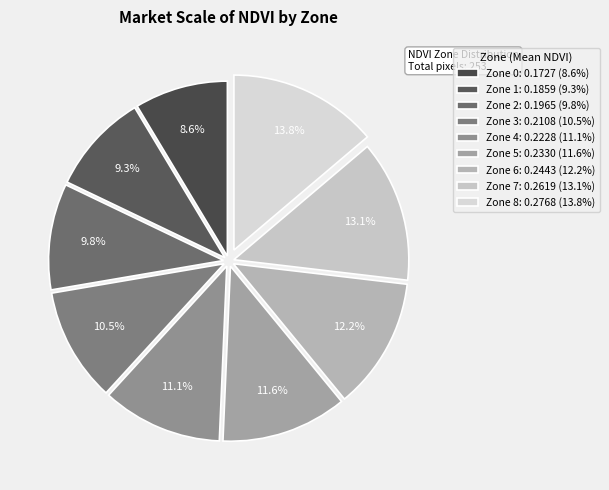

To the nearest percent, what is the combined percentage of Zone 3 and Zone 0?

19%